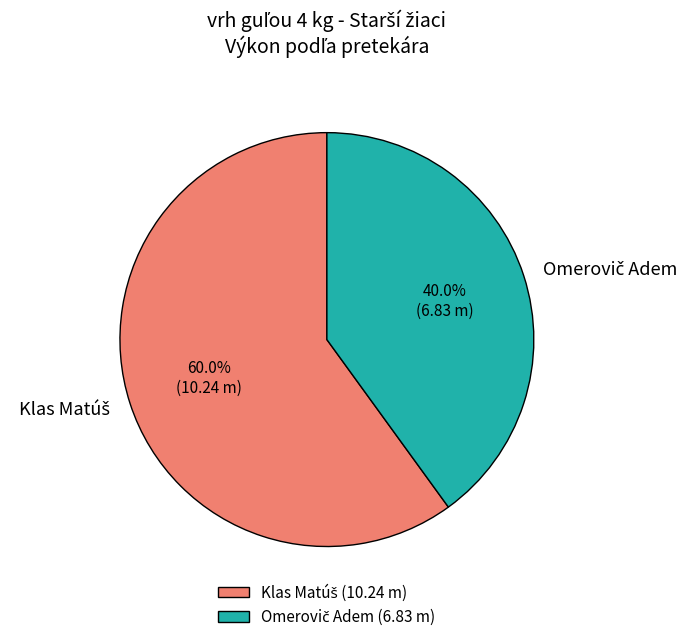

To the nearest percent, what is the difference between the largest and smallest slice percentages?

20%